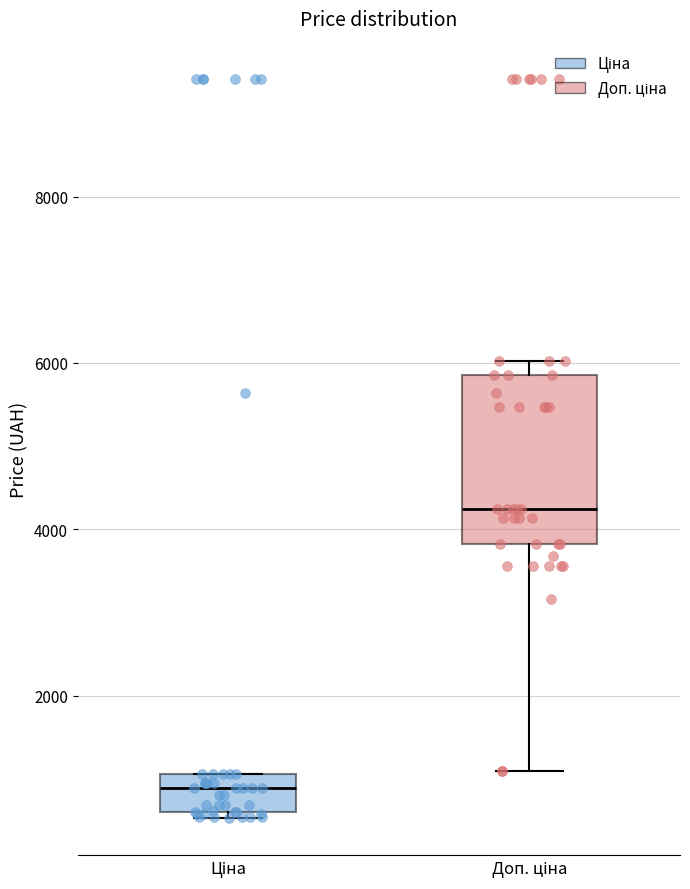

Which box has the lowest median line?

Ціна